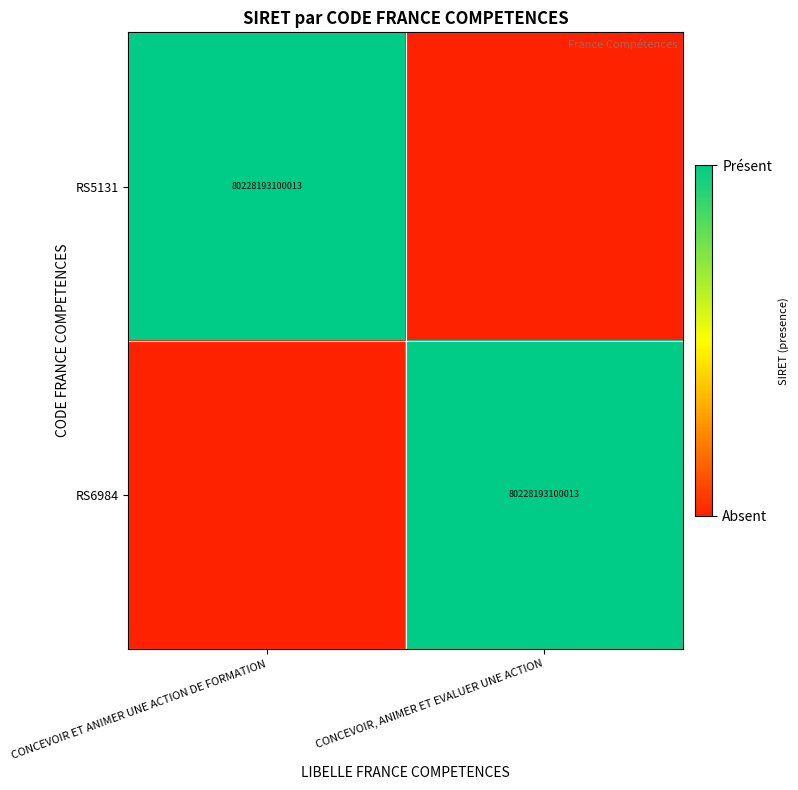

What is the total value across all series at CONCEVOIR, ANIMER ET EVALUER UNE ACTION?

1